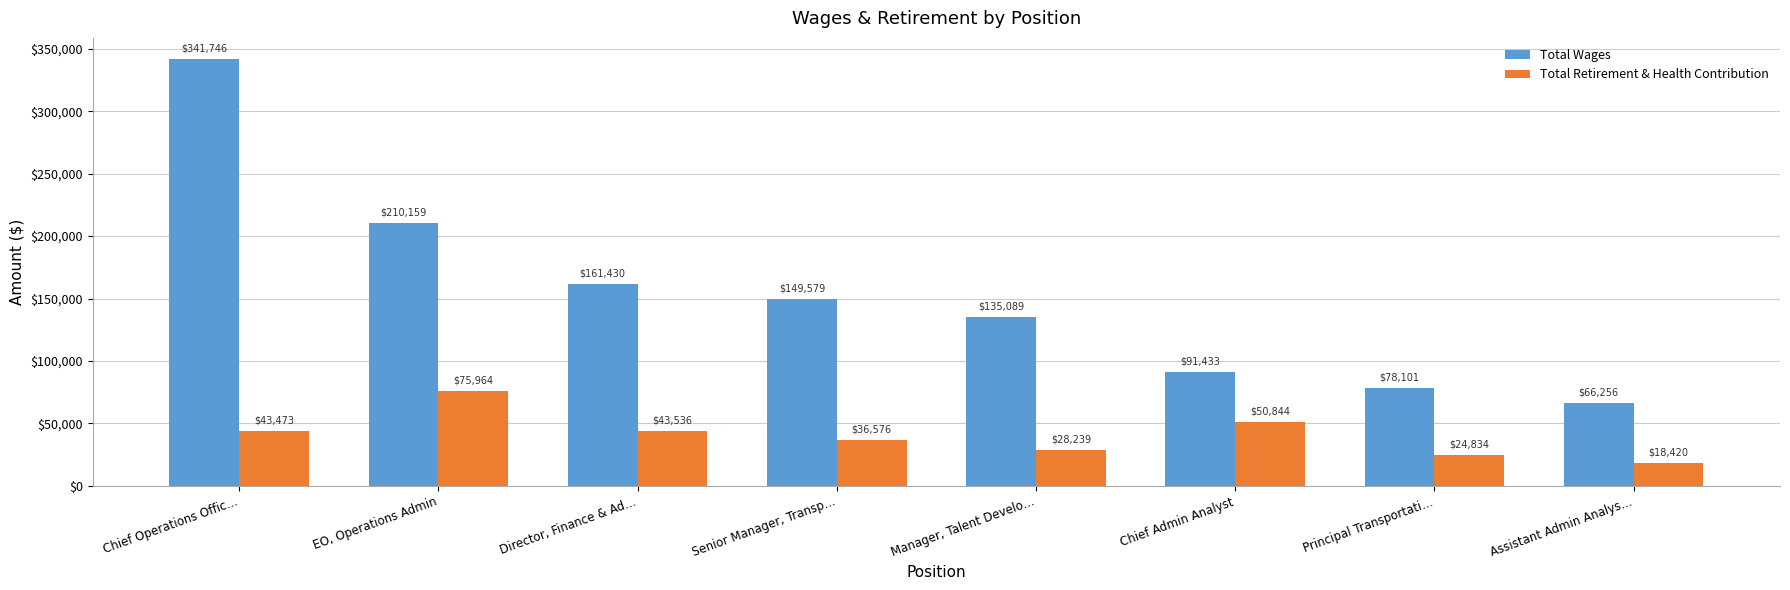

What is the spread (max minus min) of values at Director, Finance & Ad…?

117894